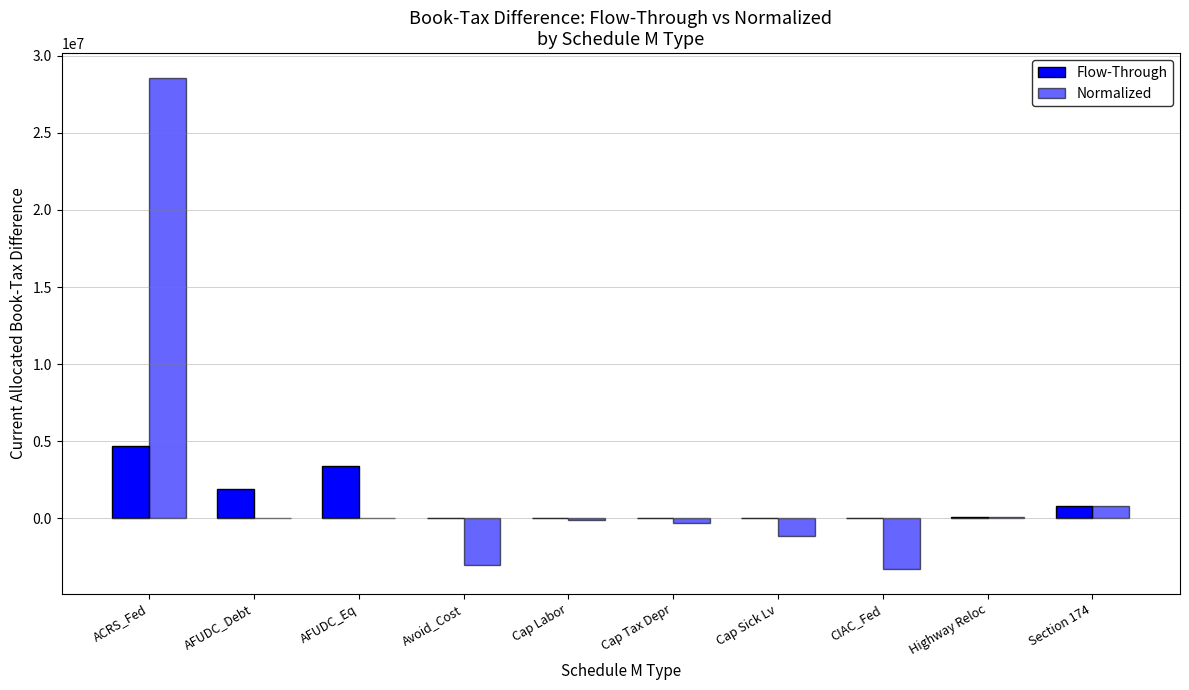

The Flow-Through series shows 829344 at AFUDC_Debt. True or false?

False